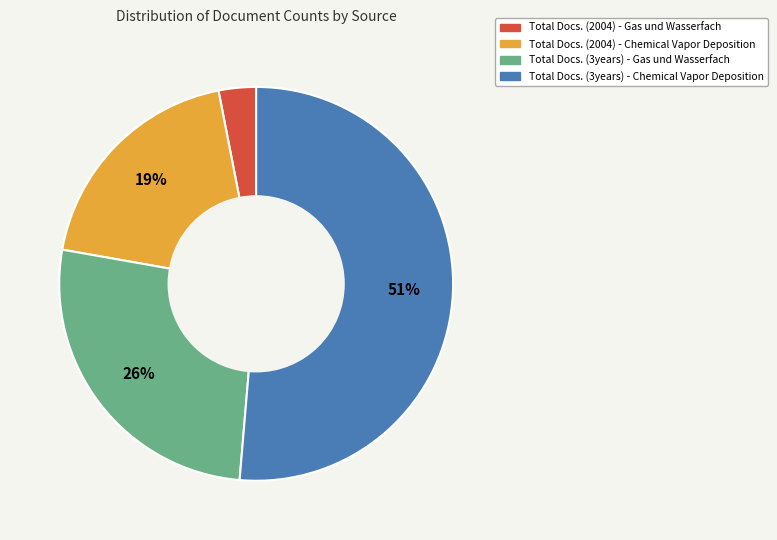

Is the sum of Total Docs. (3years) - Chemical Vapor Deposition and Total Docs. (2004) - Gas und Wasserfach greater than half?

Yes